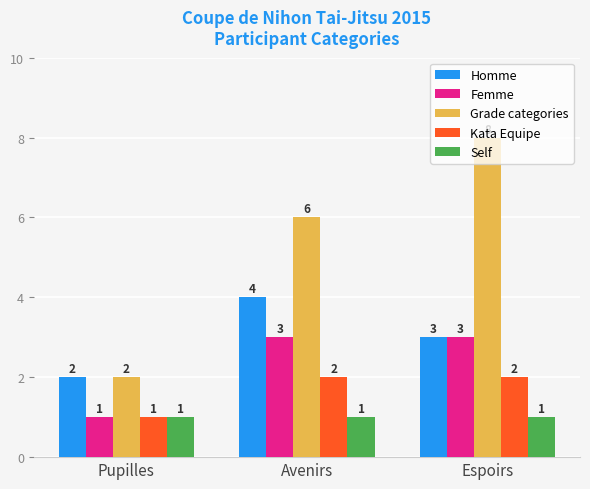

Reading left to right, what are all the values shown in this chart?

Homme: Pupilles=2	Avenirs=4	Espoirs=3
Femme: Pupilles=1	Avenirs=3	Espoirs=3
Grade categories: Pupilles=2	Avenirs=6	Espoirs=8
Kata Equipe: Pupilles=1	Avenirs=2	Espoirs=2
Self: Pupilles=1	Avenirs=1	Espoirs=1